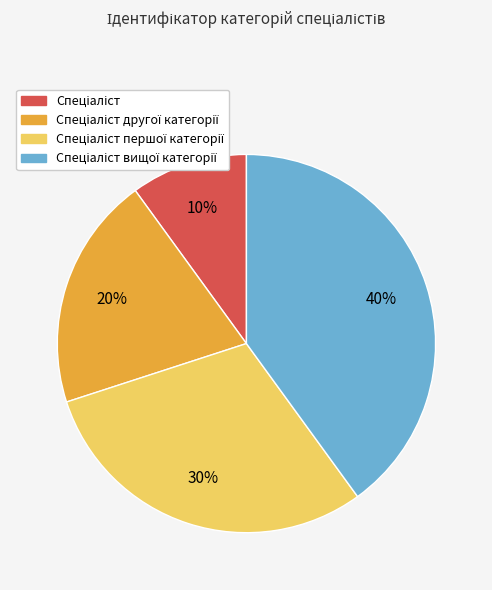

To the nearest percent, what is the average slice percentage?

25%